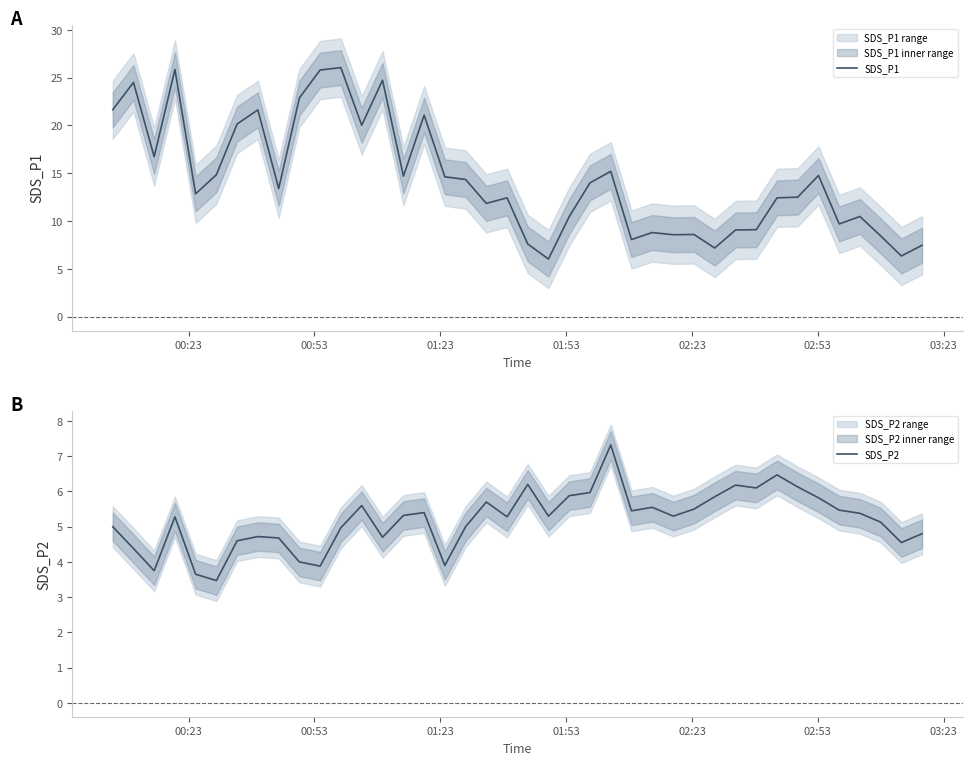

What is the maximum value for SDS_P1?

26.1